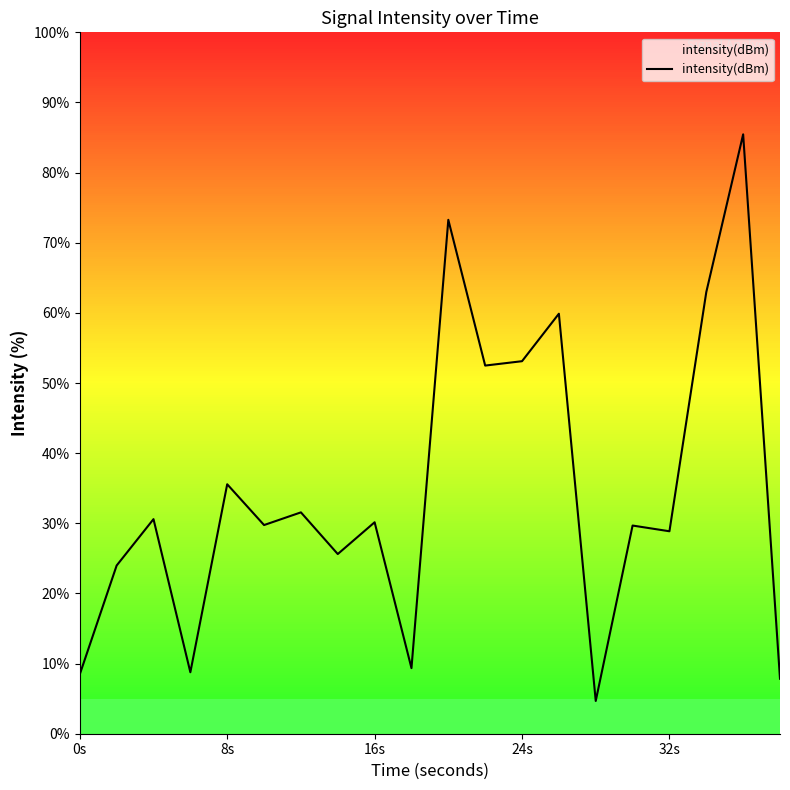

What is the average value?

34.6